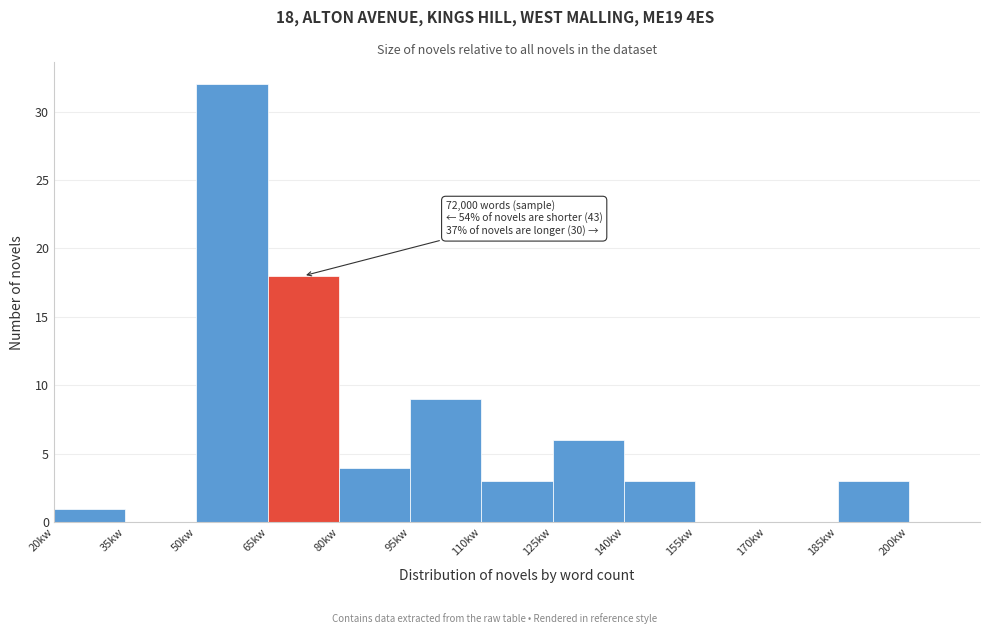

Reading left to right, list all the values displayed in this chart.

20kw=1	35kw=0	50kw=32	65kw=18	80kw=4	95kw=9	110kw=3	125kw=6	140kw=3	155kw=0	170kw=0	185kw=3	200kw=0